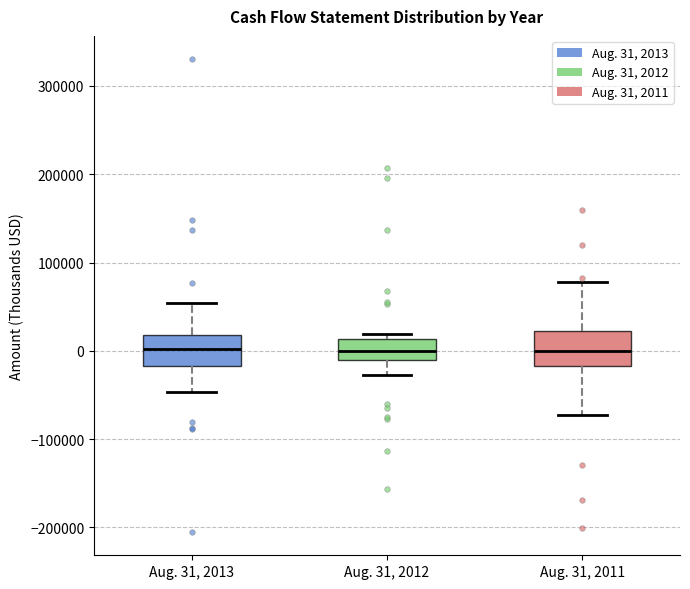

Reading left to right, transcribe this box plot: for each box, give where its median line is, the range the box spans, and where its two whiskers end, as read against the y-axis. The values are not printed on the chart, so give them approximately, as read against the axis.

Aug. 31, 2013: median 0, box -20000 to 20000, whiskers -50000 to 50000
Aug. 31, 2012: median 0, box -10000 to 10000, whiskers -30000 to 20000
Aug. 31, 2011: median 0, box -20000 to 20000, whiskers -70000 to 80000